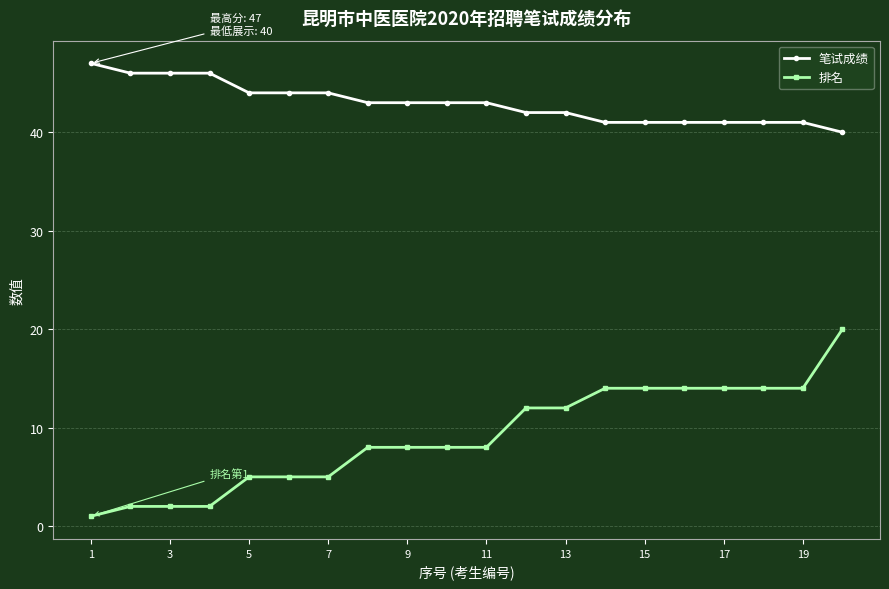

List the series in order of their peak value, highest first.

笔试成绩, 排名